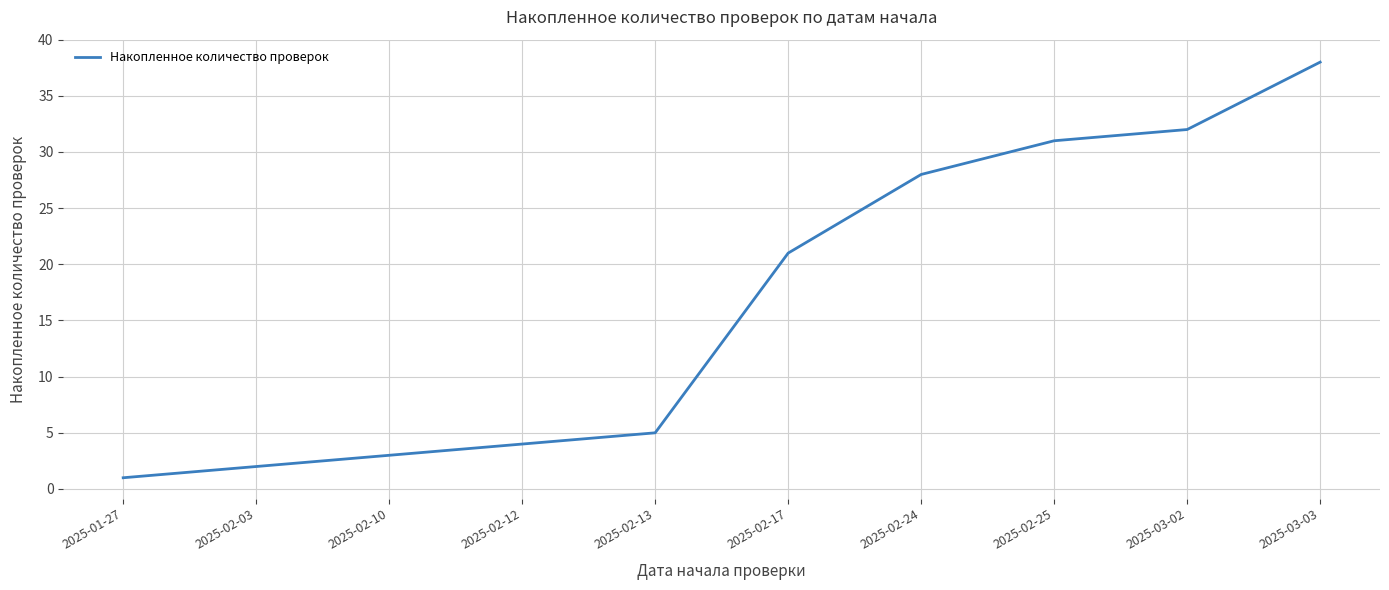

Does the chart display data point markers on the line(s)?

No